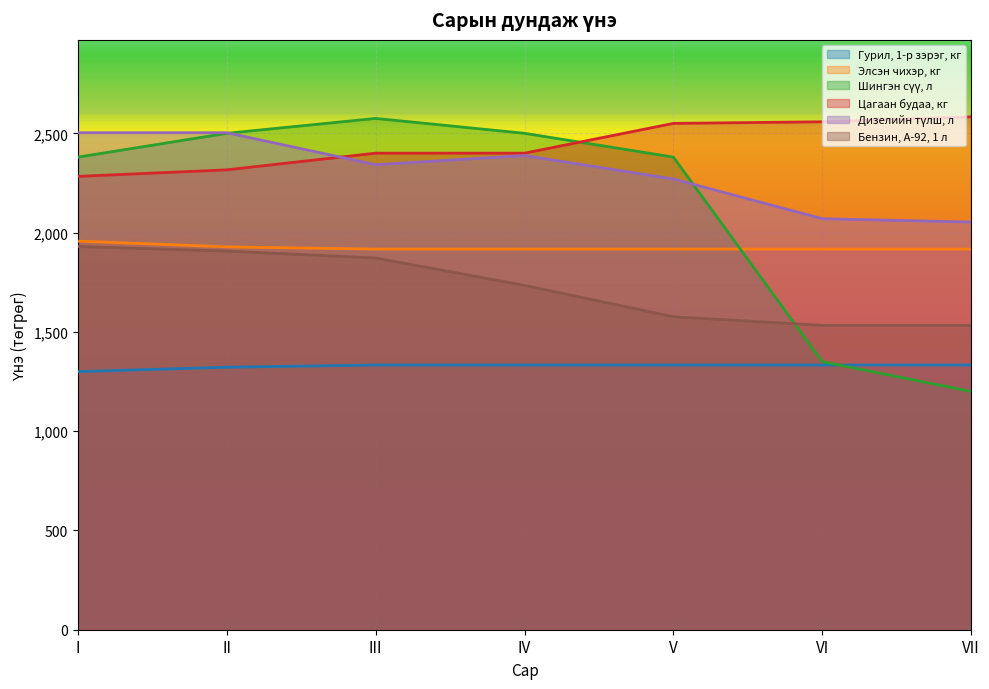

The value of Элсэн чихэр, кг at II is 1928. True or false?

True